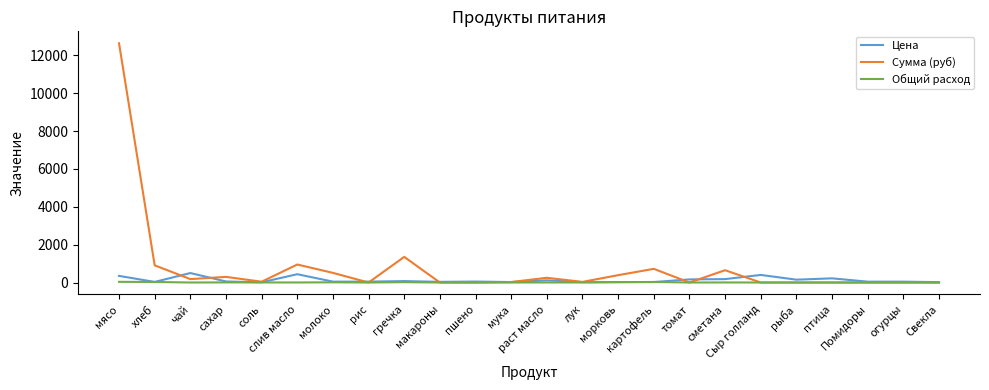

Rank the series by their average value, from highest to lowest.

Сумма (руб), Цена, Общий расход